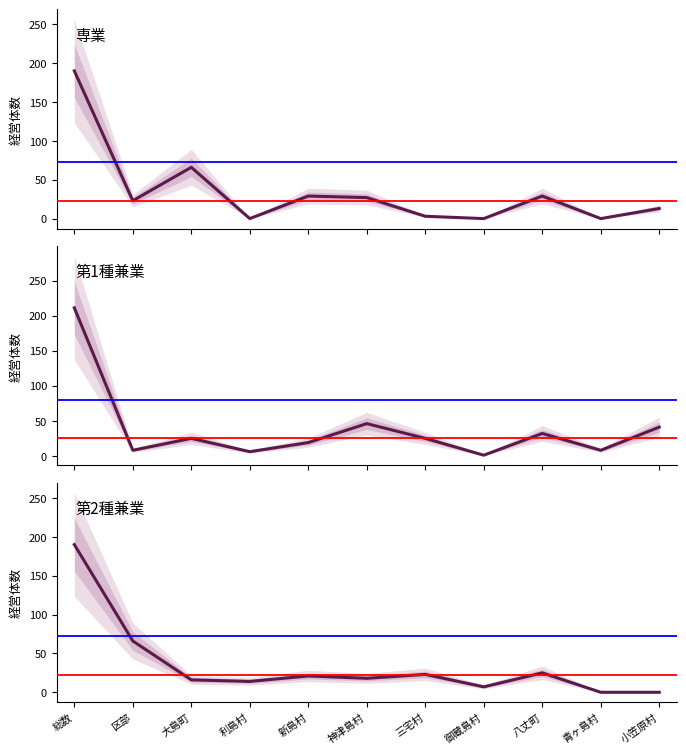

True or false: 専業 and 第1種兼業 cross at least once.

True